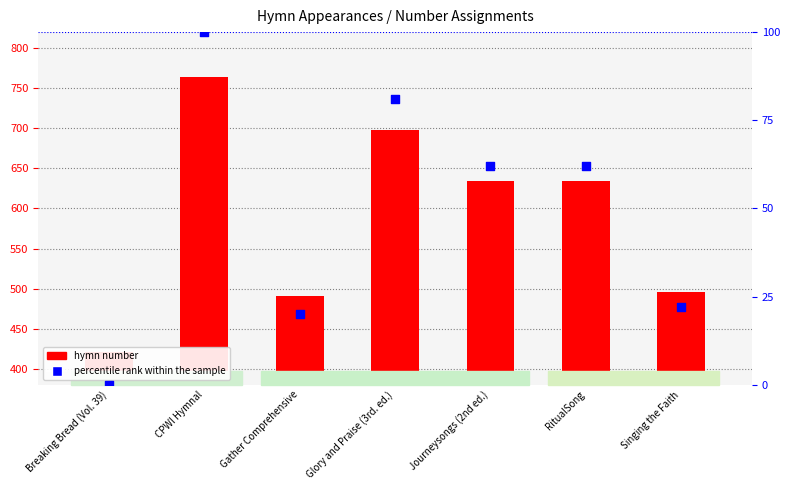

Which series reaches the minimum Y coordinate?

percentile rank within the sample